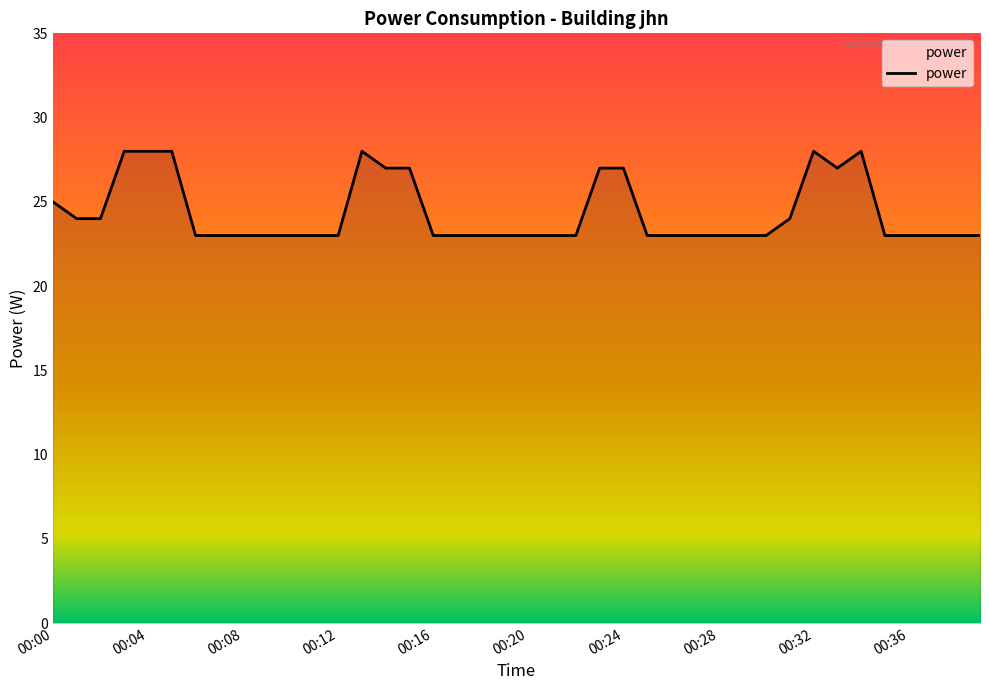

What is the difference between the maximum and minimum values?

5